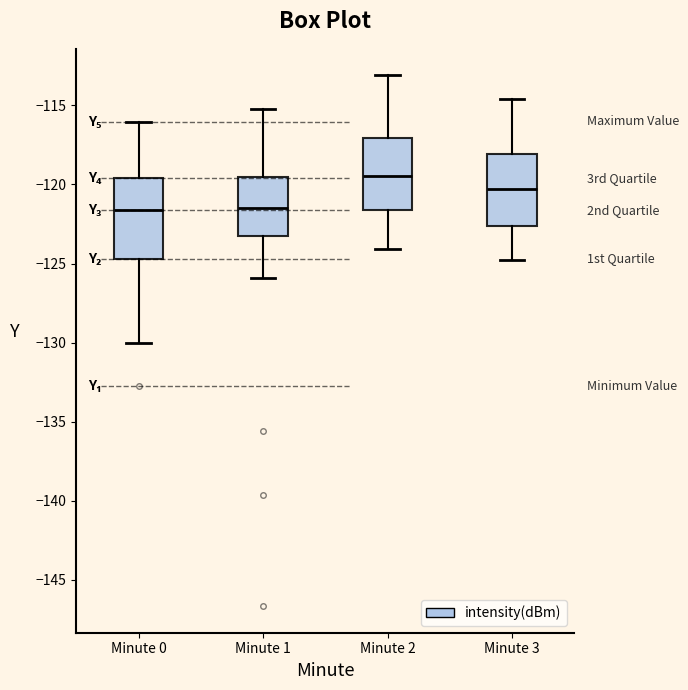

Where does the upper whisker of the box for Minute 0 end on the y-axis? The values are not printed on the chart, so give them approximately, as read against the axis.

-116.0